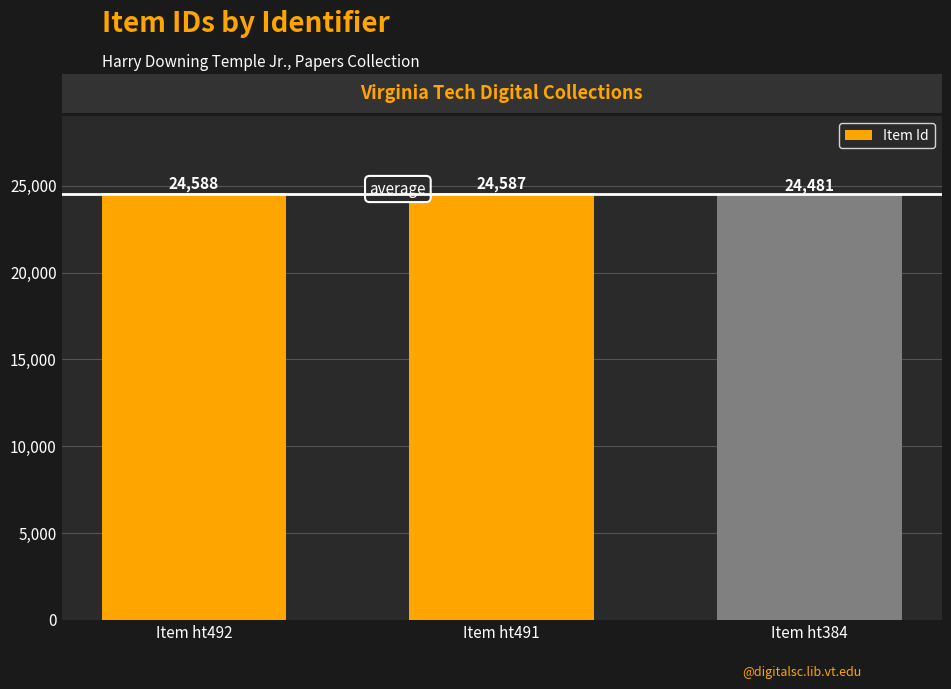

What is the approximate value at Item ht384, to the nearest 50?

24500